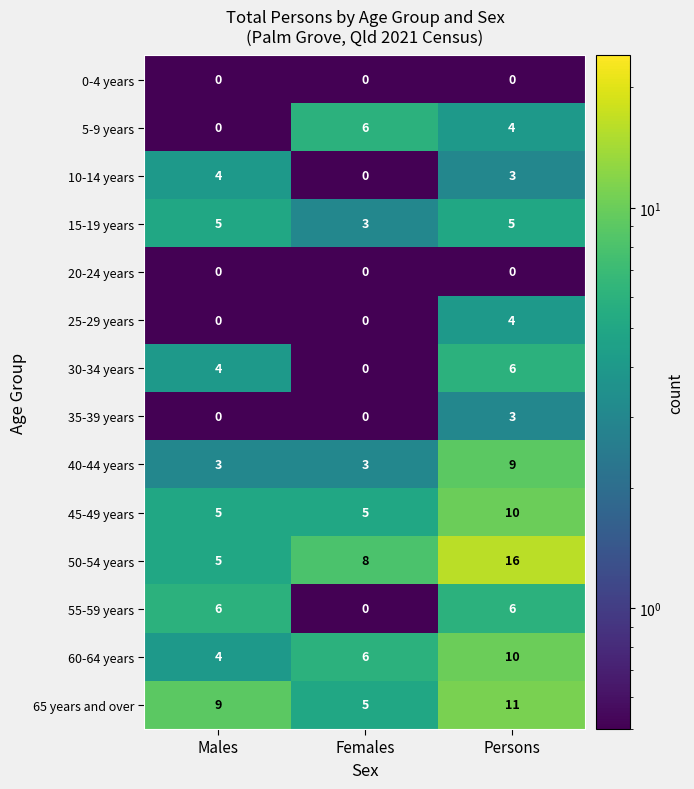

At which category does the chart reach its peak across all series?

Persons